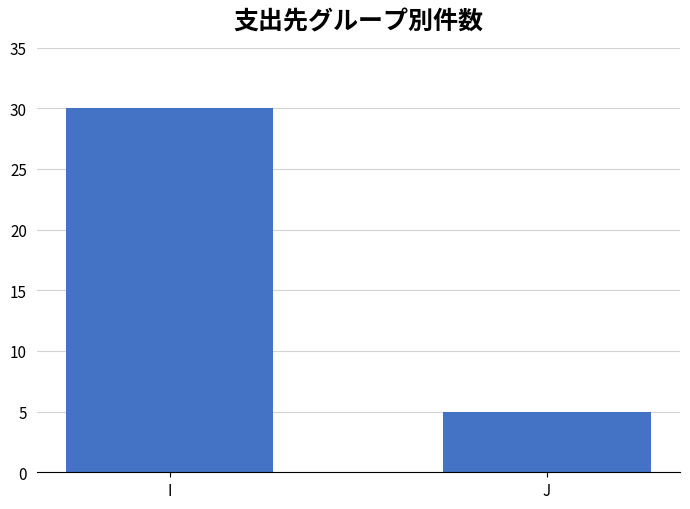

Reading left to right, transcribe all the data shown in this chart.

30	5